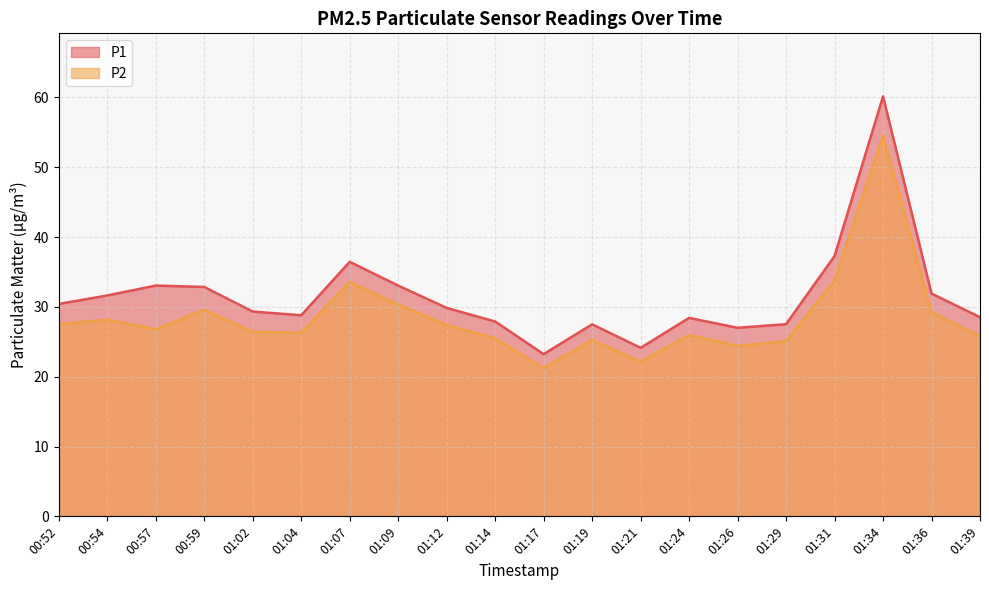

Which has a higher value, 01:09 or 01:07?

01:07